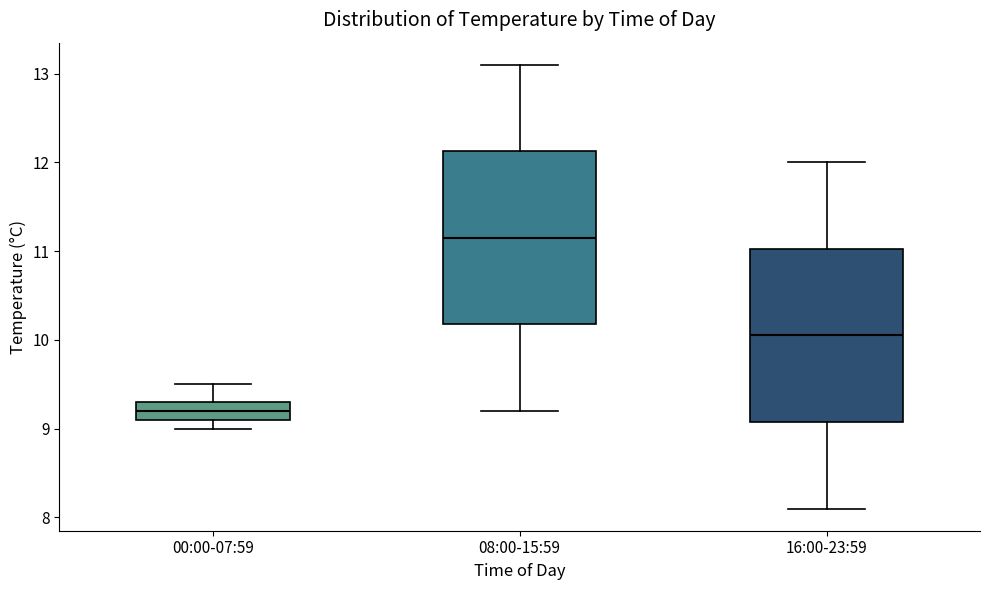

Reading left to right, read every box against the y-axis: the position of its median line, the range the box covers, and the ends of its whiskers. The values are not printed on the chart, so give them approximately, as read against the axis.

00:00-07:59: median 9.2, box 9.1 to 9.3, whiskers 9.0 to 9.5
08:00-15:59: median 11.2, box 10.2 to 12.1, whiskers 9.2 to 13.1
16:00-23:59: median 10.1, box 9.1 to 11.0, whiskers 8.1 to 12.0